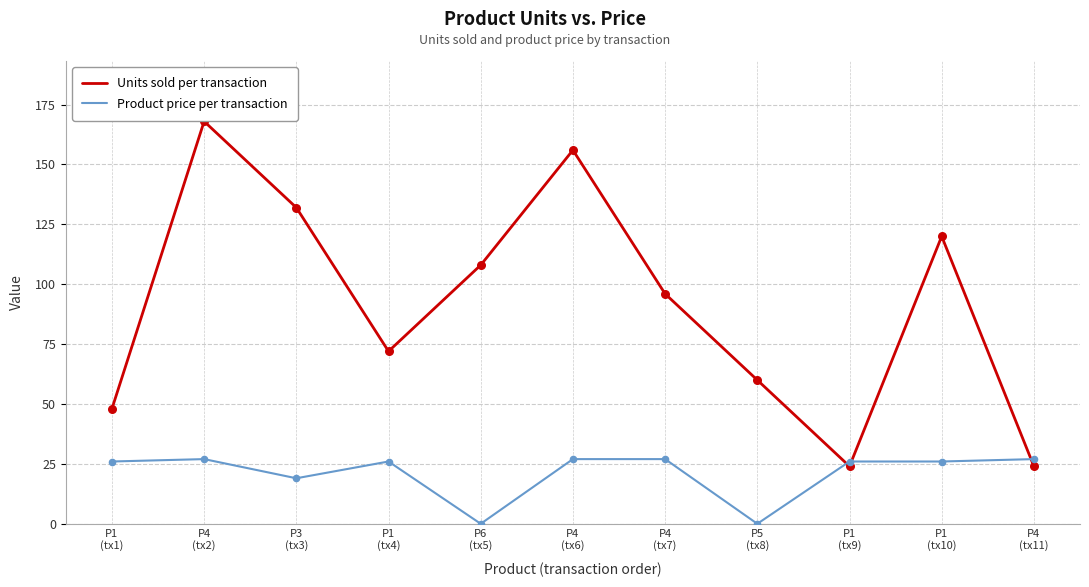

Which series has the largest total across all categories?

Units sold per transaction